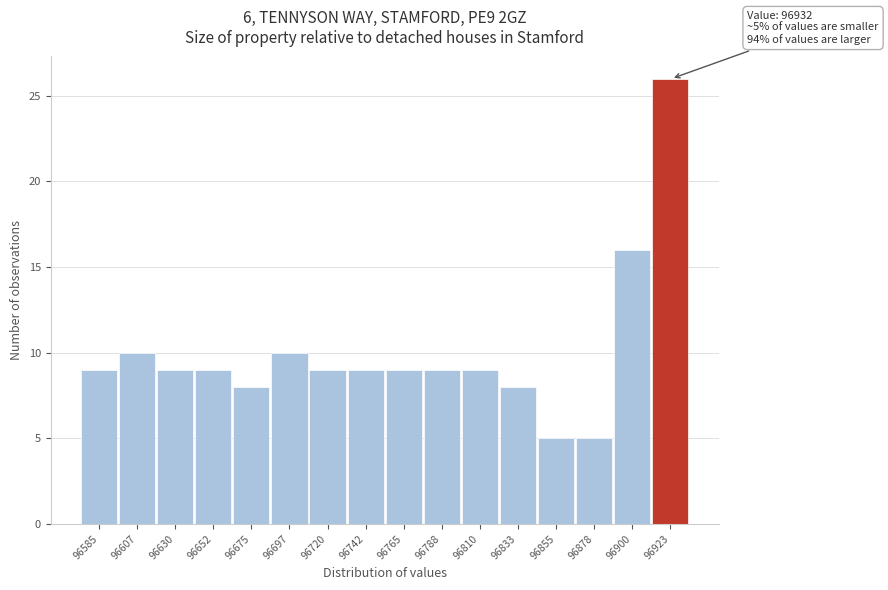

Reading right to left, transcribe all the data shown in this chart.

96923=26	96900=16	96878=5	96855=5	96833=8	96810=9	96788=9	96765=9	96742=9	96720=9	96697=10	96675=8	96652=9	96630=9	96607=10	96585=9